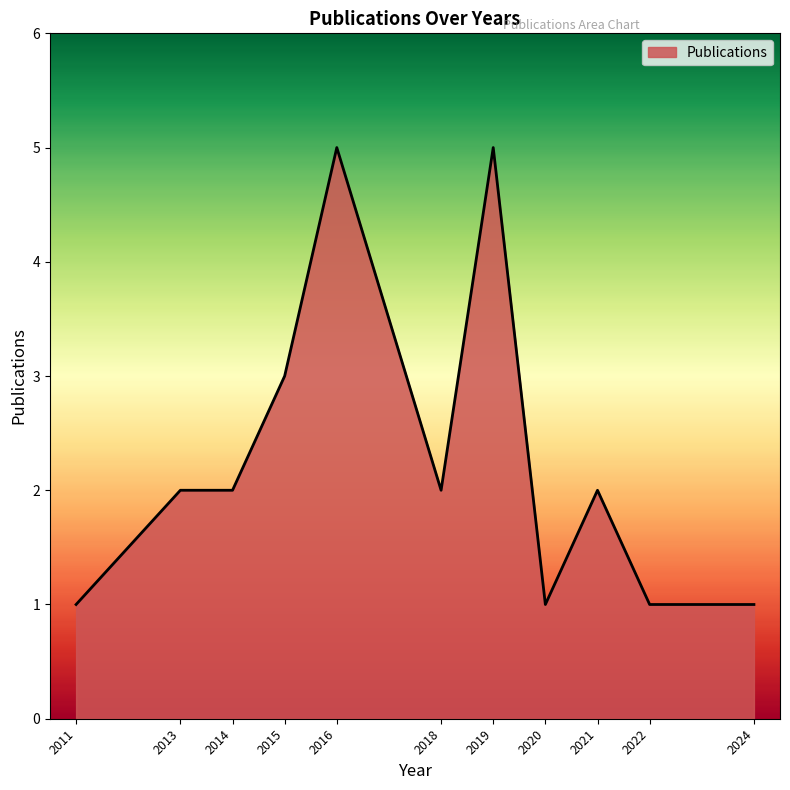

What is the difference between the maximum and minimum values?

4